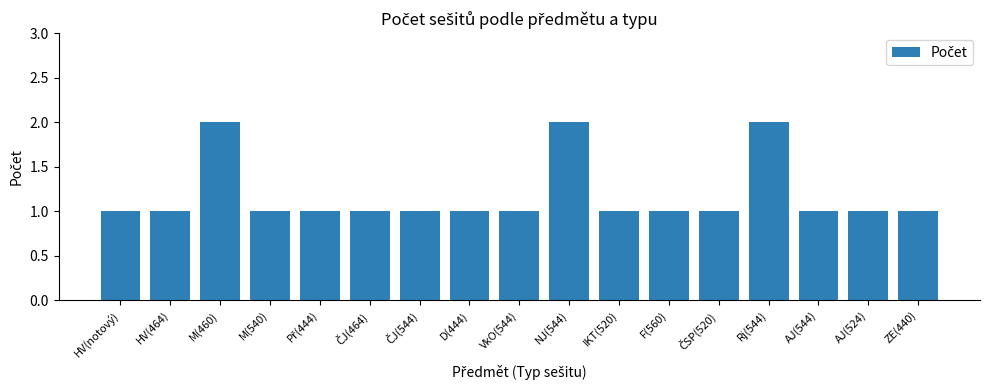

What is the sum of all values?

20